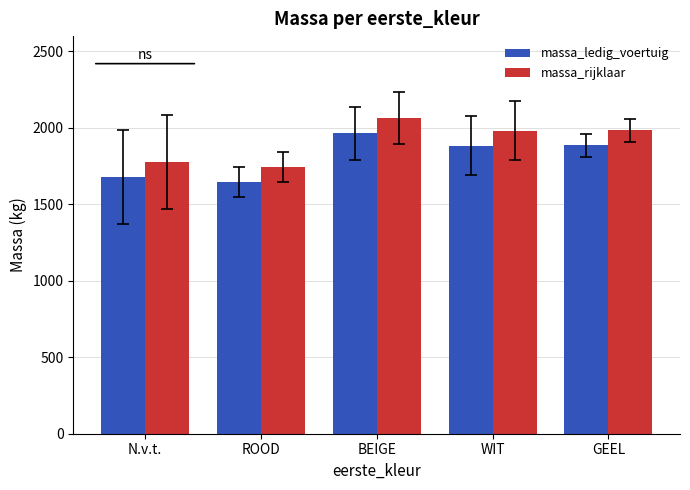

Which label corresponds to the smallest value in the chart?

ROOD